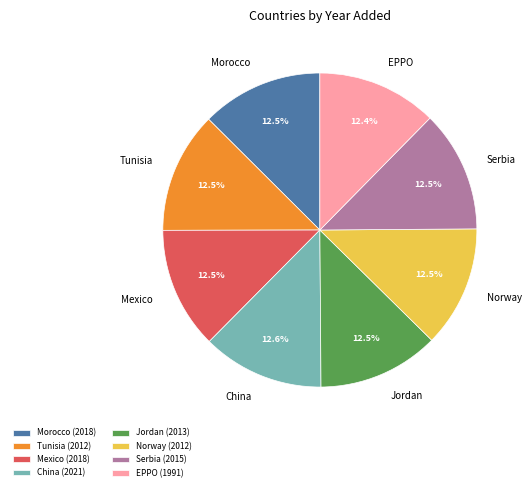

Is there any slice that represents more than half of the pie?

No